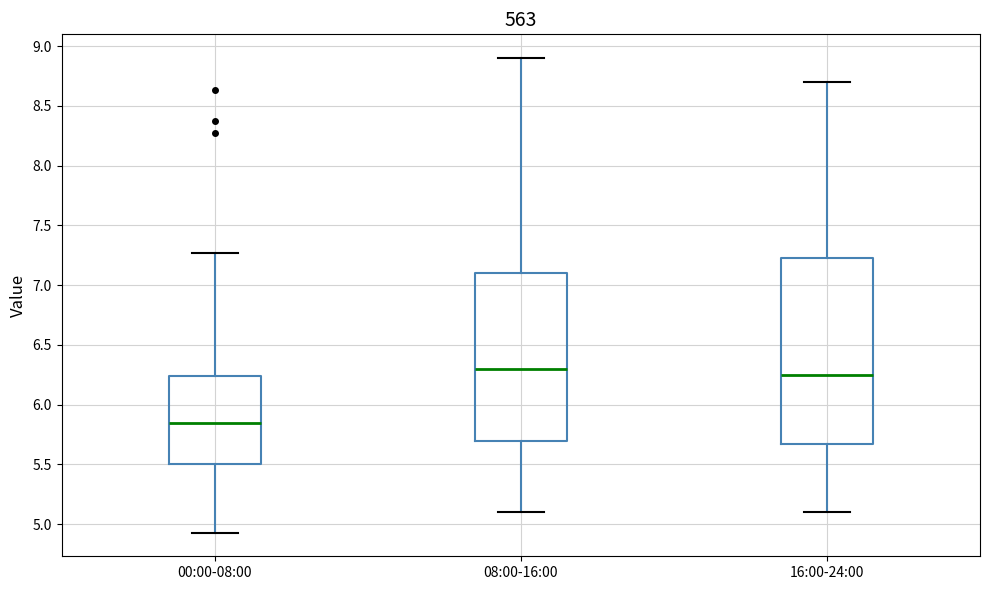

Which box's median line is the lowest?

00:00-08:00